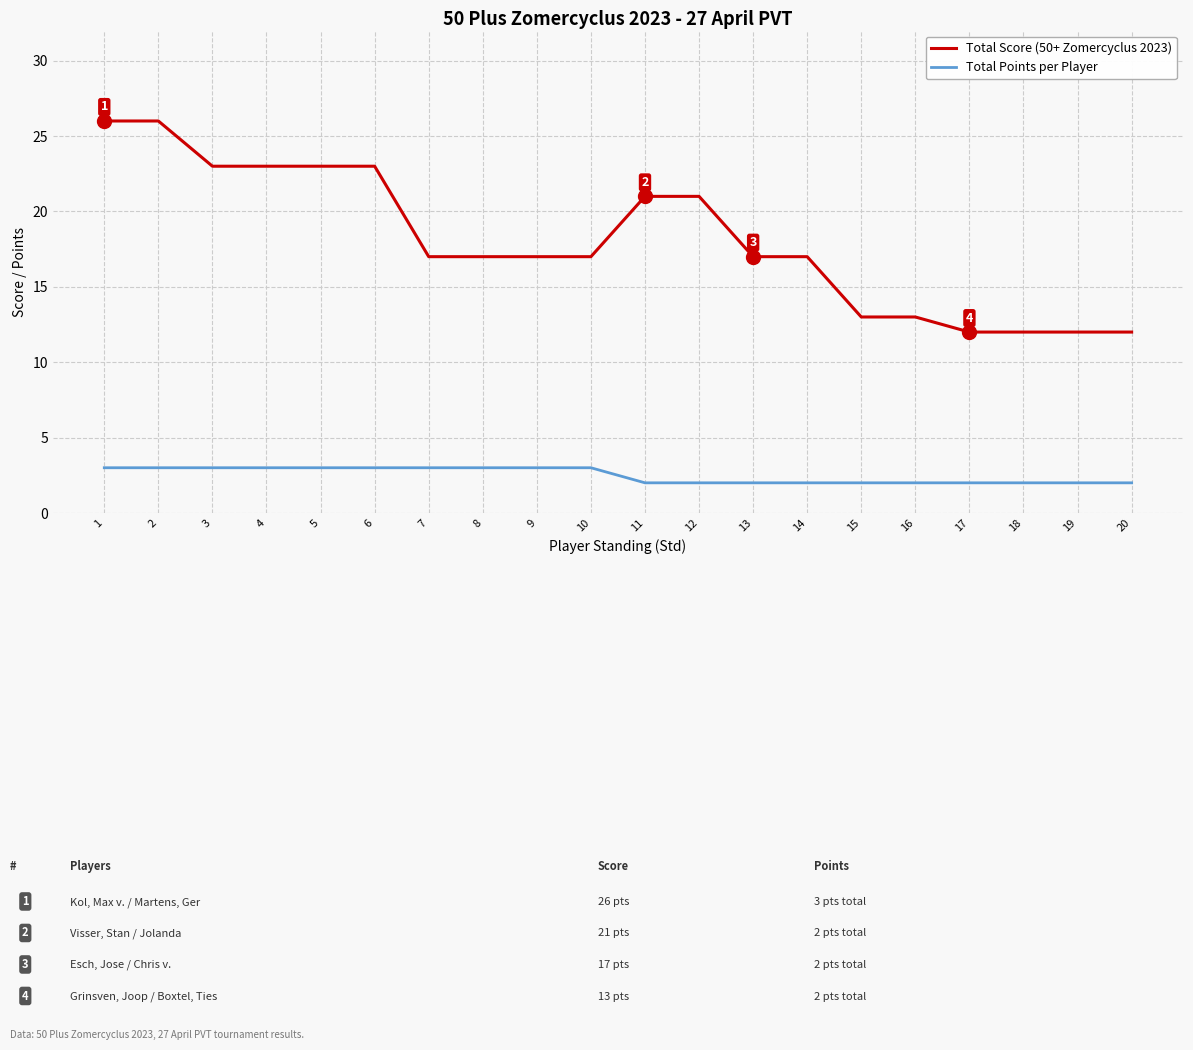

True or false: Total Score (50+ Zomercyclus 2023) and Total Points per Player intersect in this chart.

False